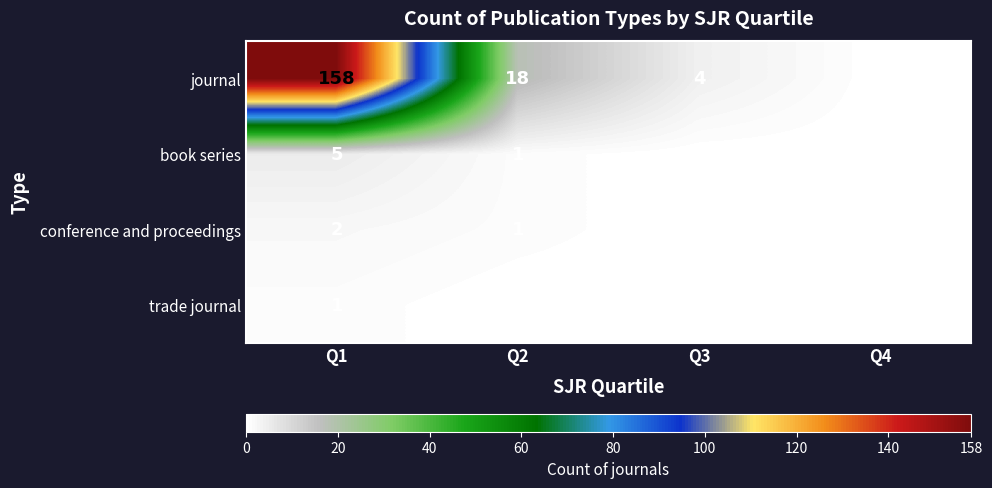

At which category is the sum across all series the highest?

Q1